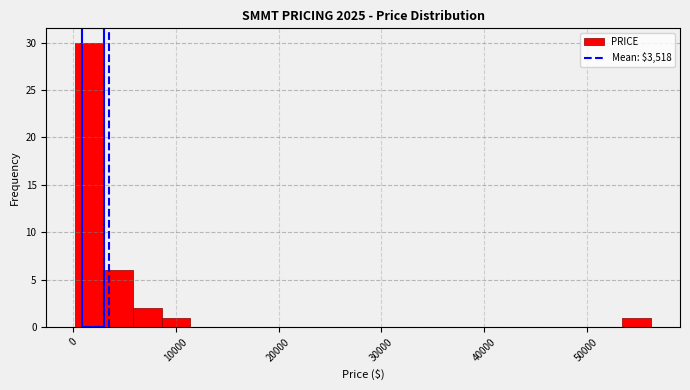

Around what value on the x-axis is the tallest bar? Give the approximate position of its centre, as read against the axis.

2000